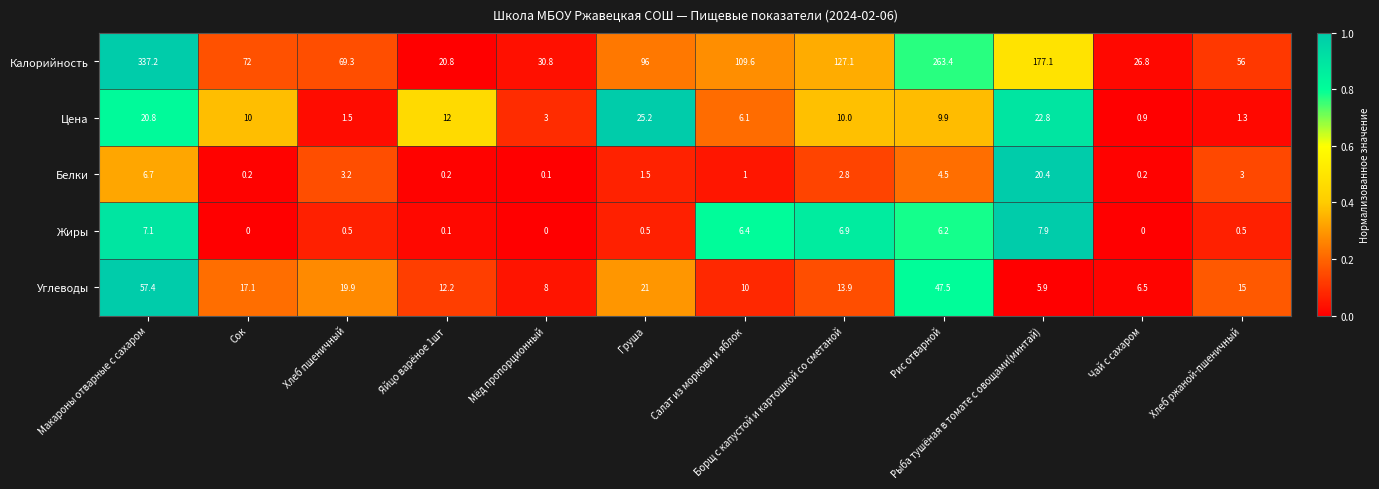

At how many categories does at least one series exceed 0?

12